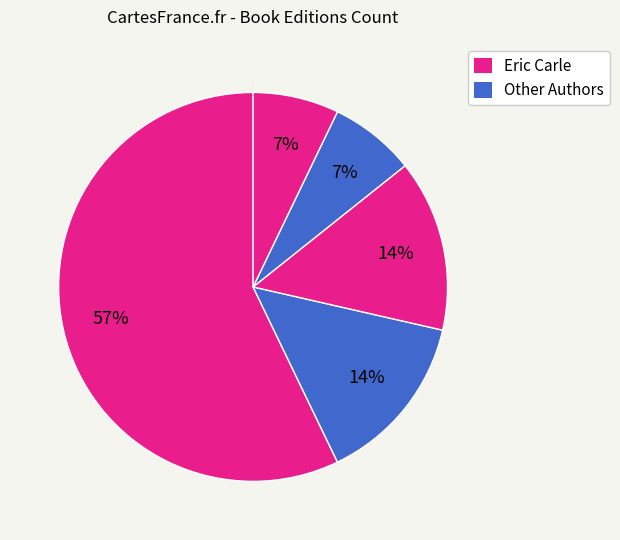

Count the number of slices in the pie.

5